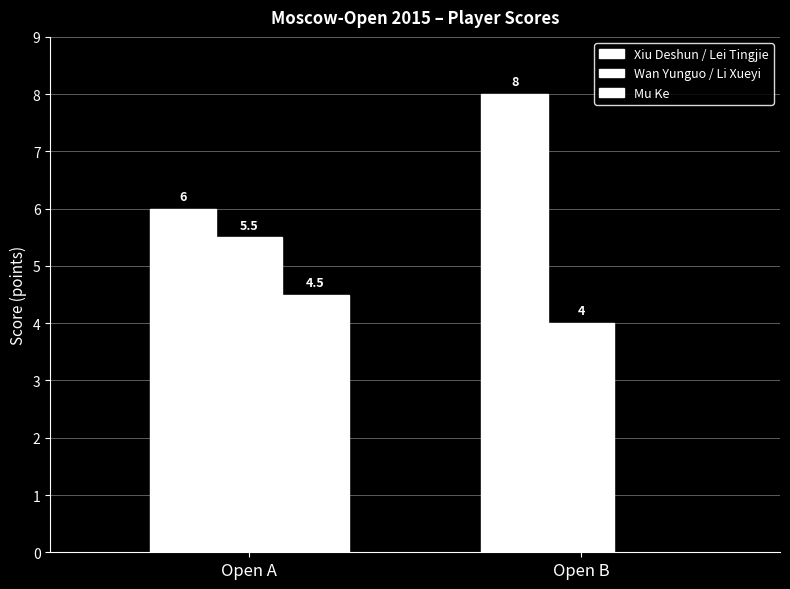

What is the difference between the maximum and minimum values in the Wan Yunguo / Li Xueyi series?

1.5